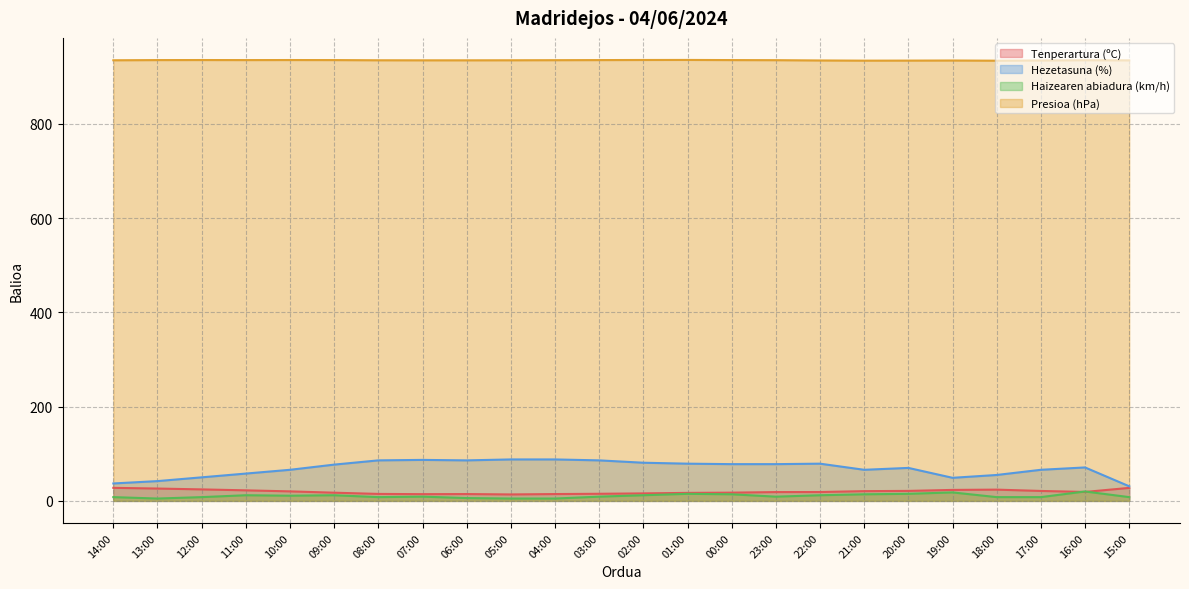

At which category does Tenperartura (ºC) reach its first local peak?

06:00